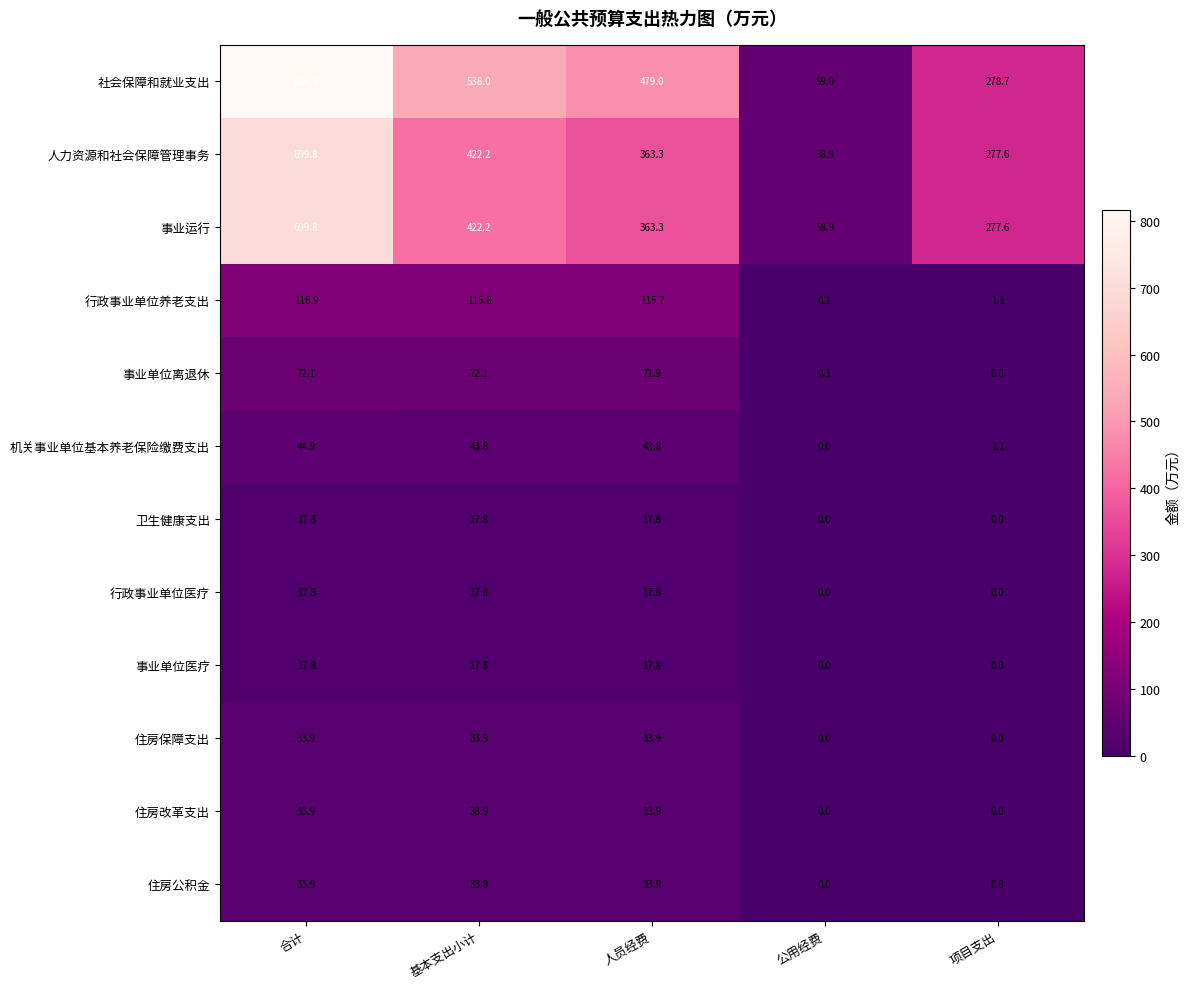

What is the difference between the highest and lowest values at 人员经费?

461.2